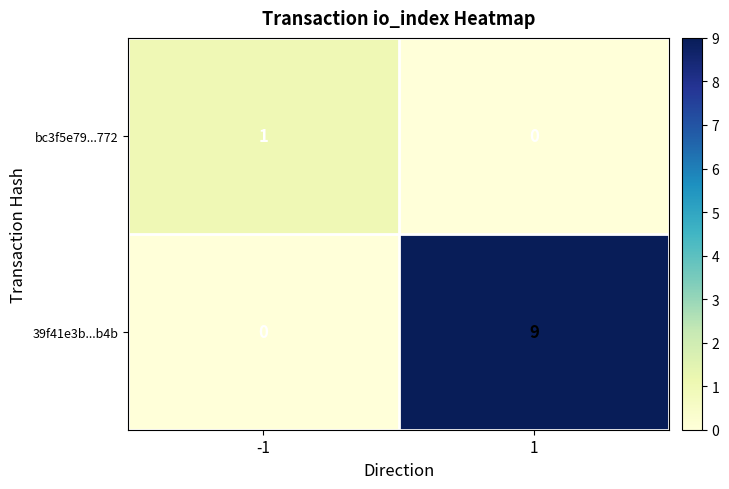

Rank the series by their maximum value, from lowest to highest.

bc3f5e79...772, 39f41e3b...b4b